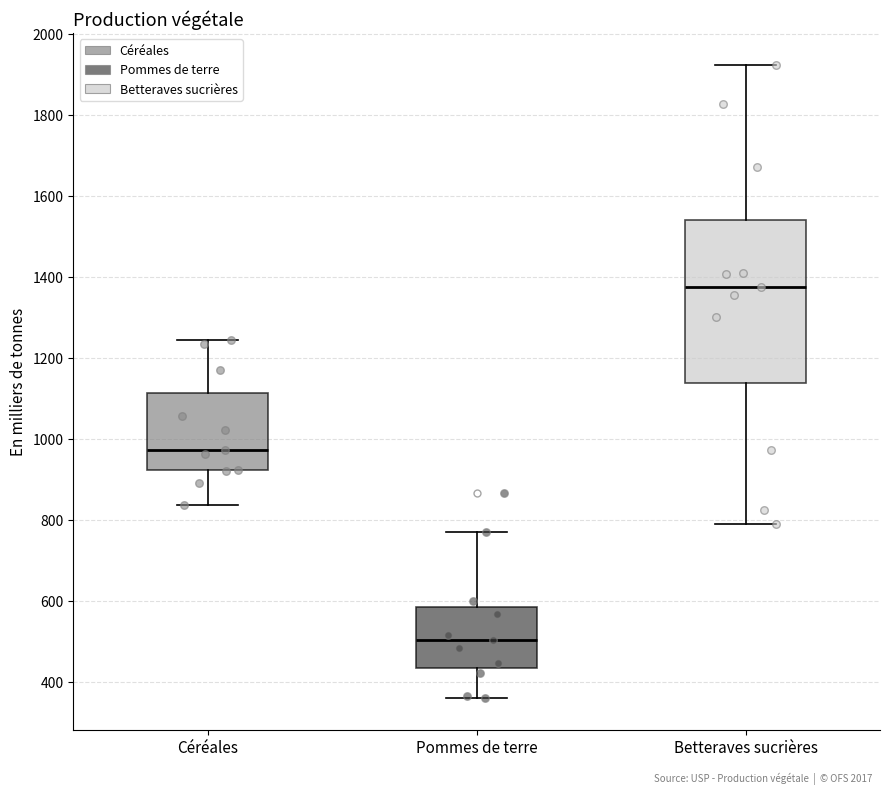

Reading left to right, read every box against the y-axis: the position of its median line, the range the box covers, and the ends of its whiskers. The values are not printed on the chart, so give them approximately, as read against the axis.

Céréales: median 980, box 920 to 1120, whiskers 840 to 1240
Pommes de terre: median 500, box 440 to 580, whiskers 360 to 780
Betteraves sucrières: median 1380, box 1140 to 1540, whiskers 780 to 1920